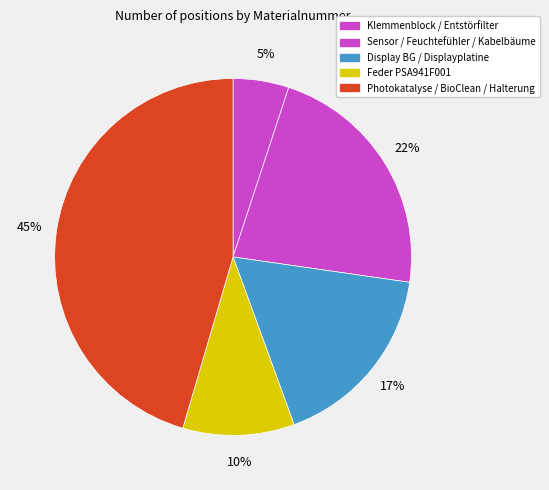

Is there any slice that represents more than half of the pie?

No